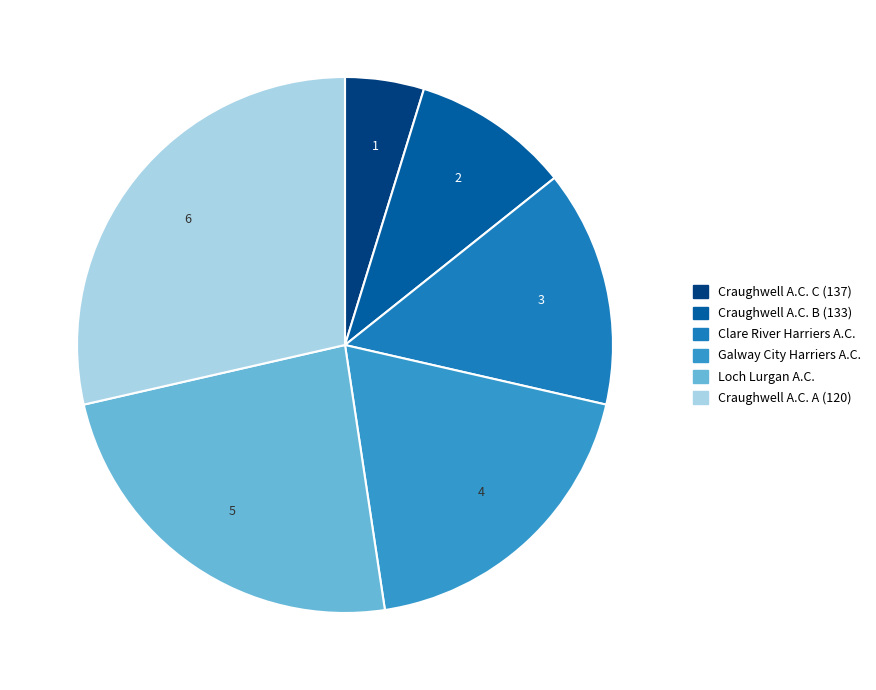

What is the change in value from Galway City Harriers A.C. to Loch Lurgan A.C.?

+1